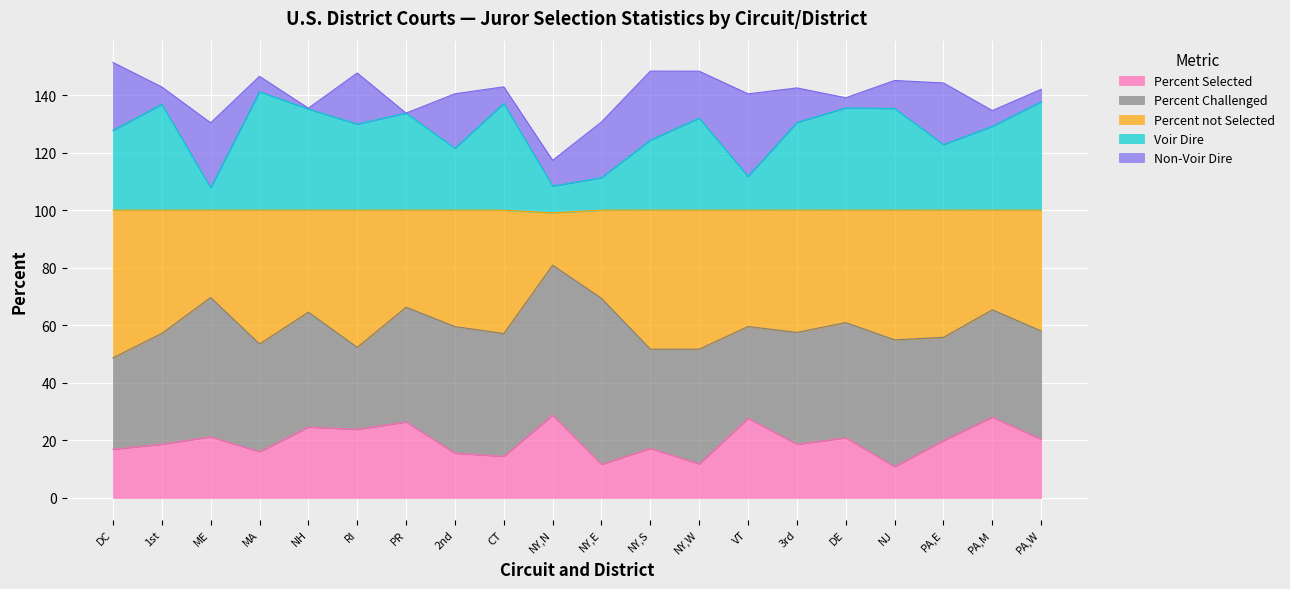

What is the maximum value shown in the chart?

151.3